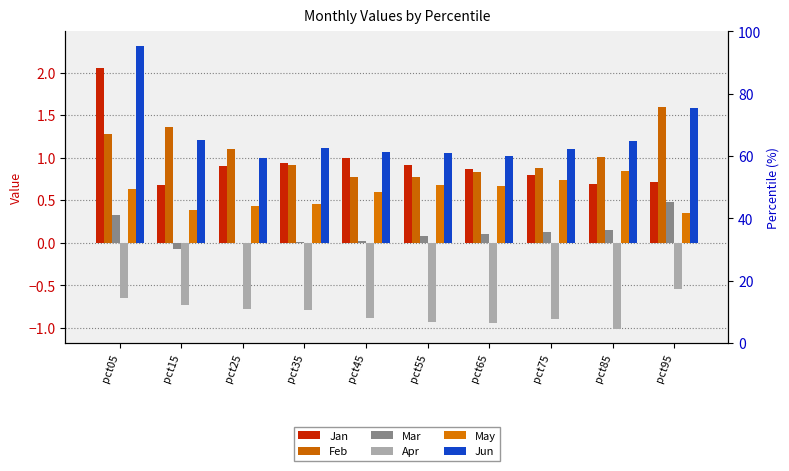

What is the total value across all series at pct85?

2.9